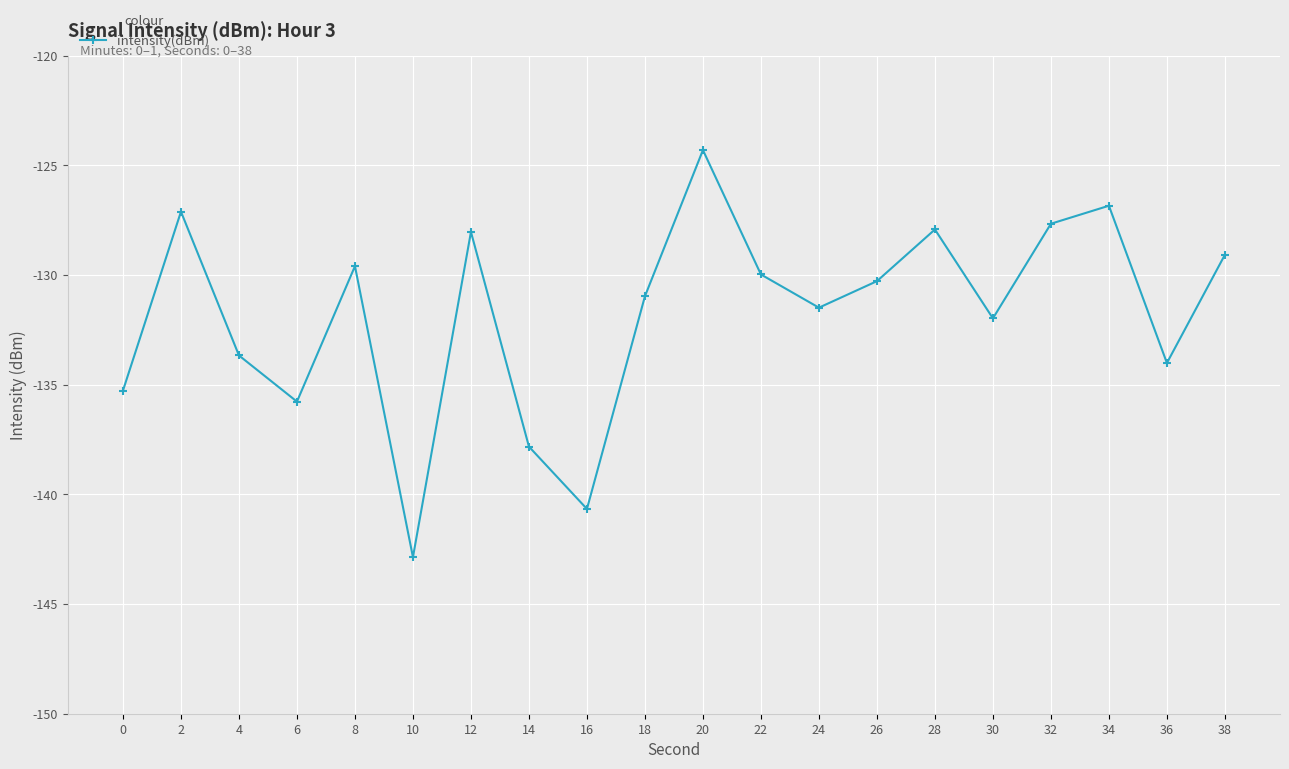

What is the value of the 13th point from the left?

-131.5